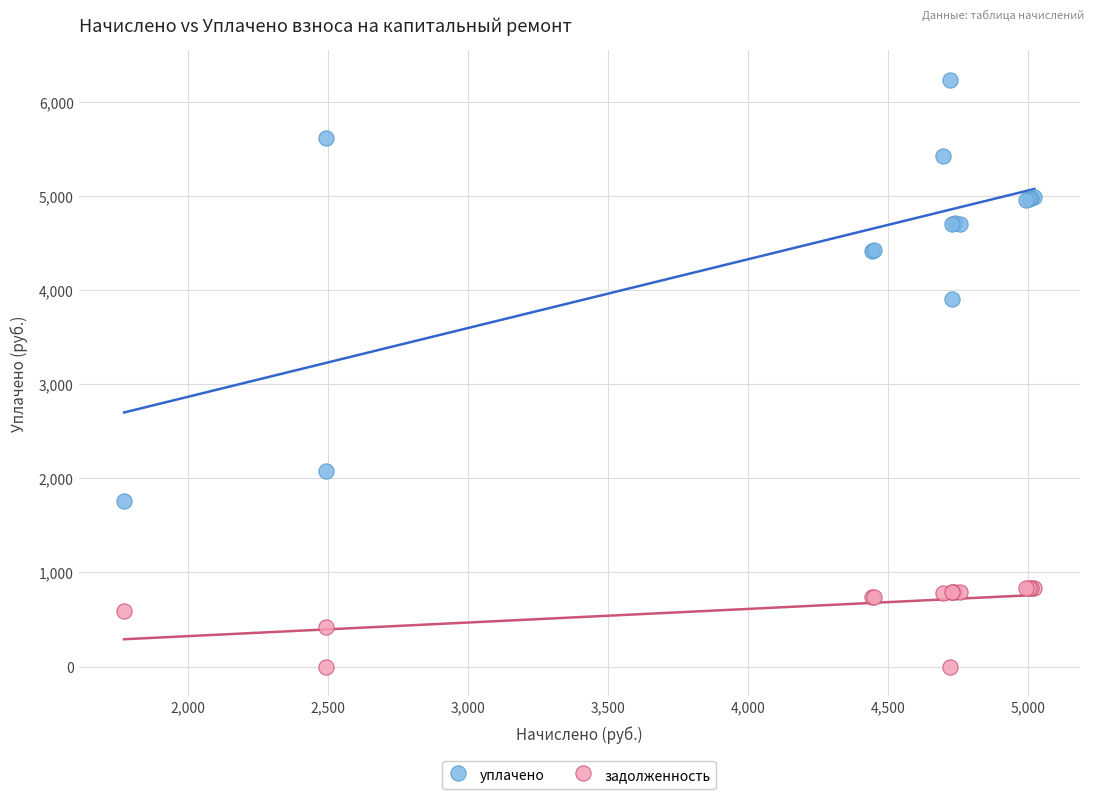

Which series has the widest spread of Y values?

уплачено